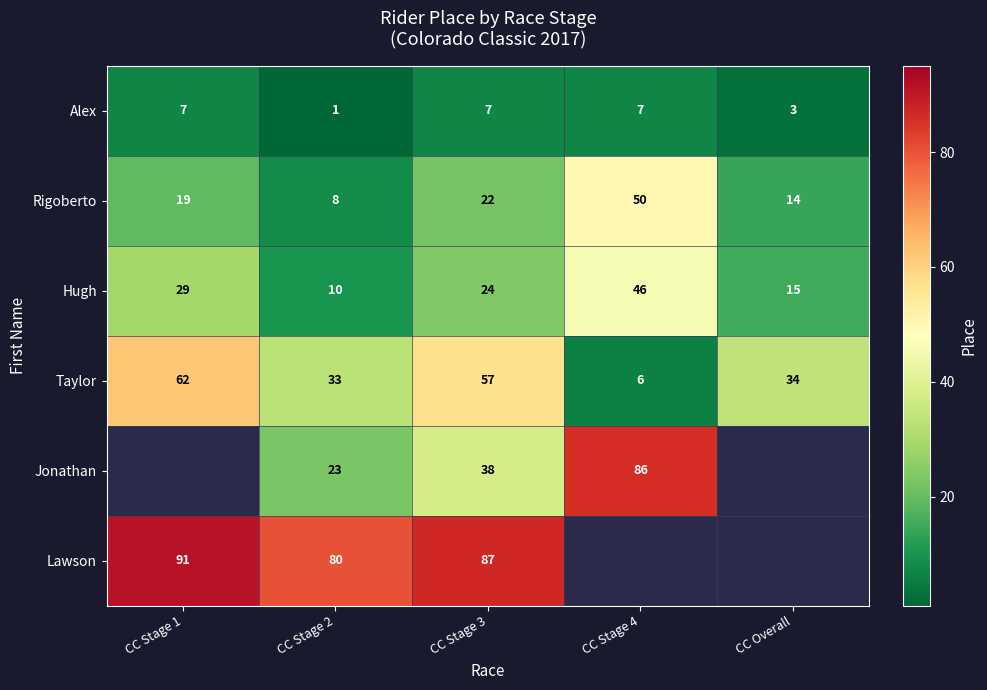

The Alex series shows 0.6 at CC Overall. True or false?

False